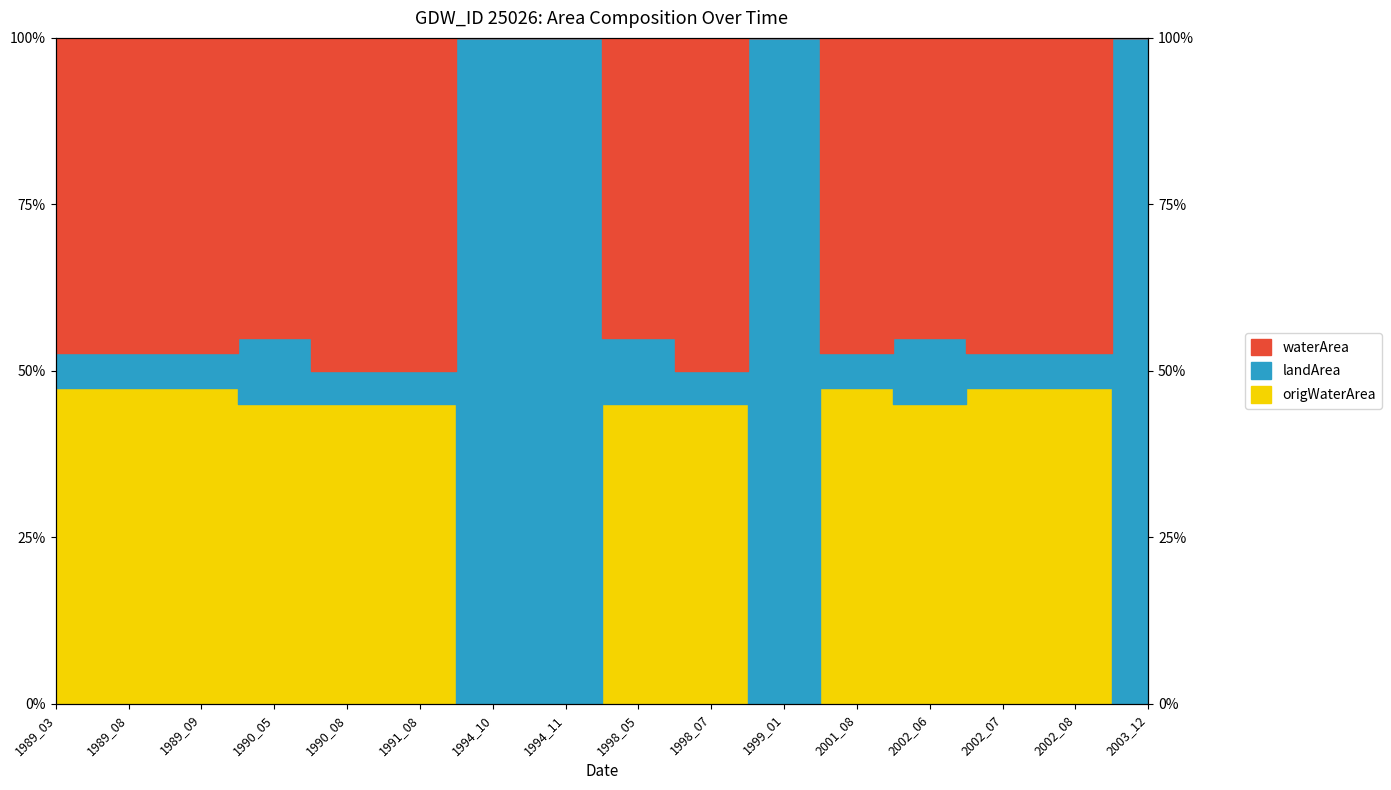

List the series in order of their peak value, highest first.

landArea_line, waterArea_line, origWaterArea_line